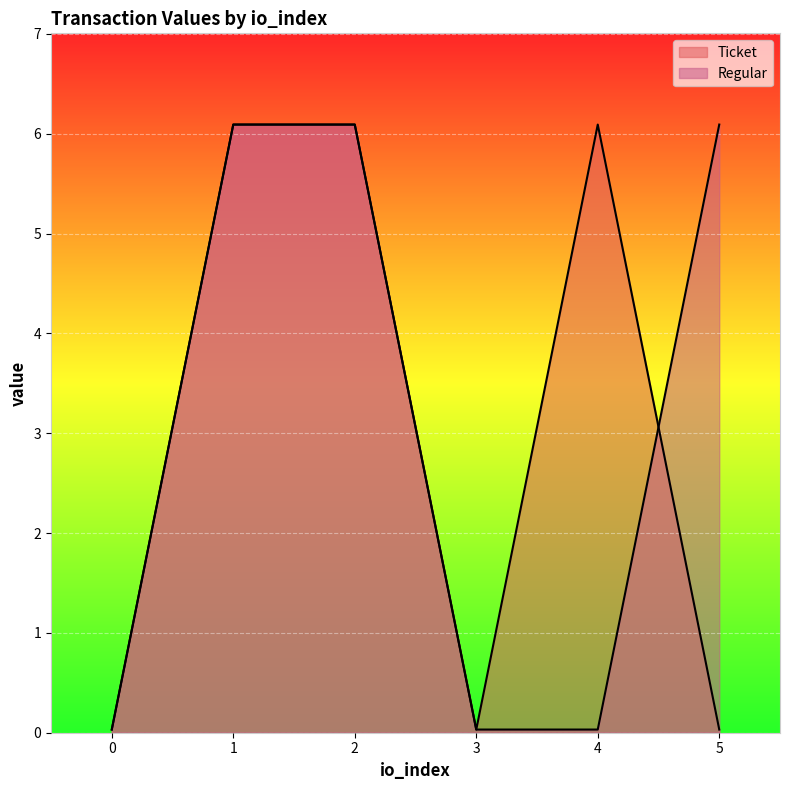

At which label does Ticket first exceed 6?

1